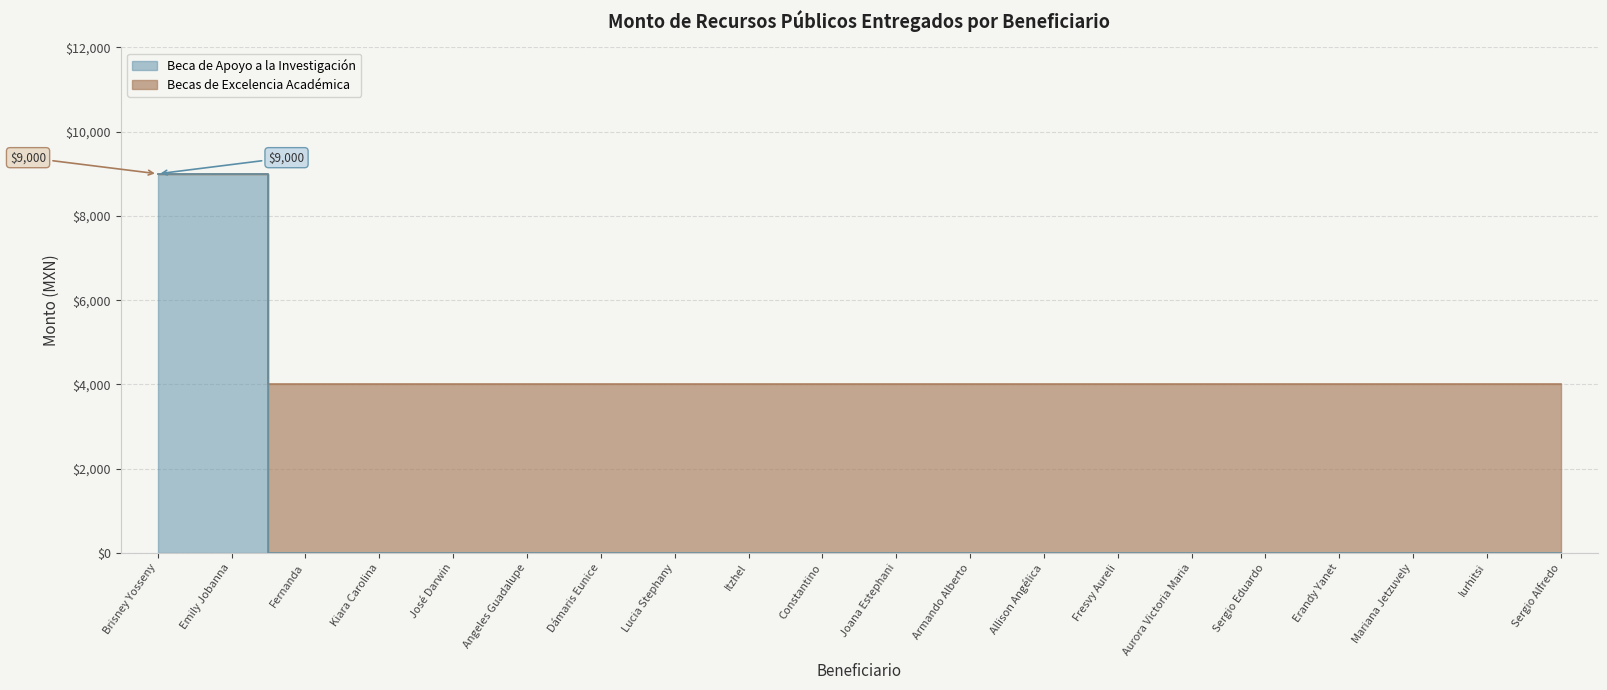

Rank the categories by Monto total (Dinero) value from highest to lowest.

Brisney Yosseny, Emily Jobanna, Fernanda, Kiara Carolina, José Darwin, Angeles Guadalupe, Dámaris Eunice, Lucia Stephany, Itzhel, Constantino, Joana Estephani, Armando Alberto, Allison Angélica, Fresvy Aureli, Aurora Victoria Maria, Sergio Eduardo, Erandy Yanet, Mariana Jetzuvely, Iurhitsi, Sergio Alfredo